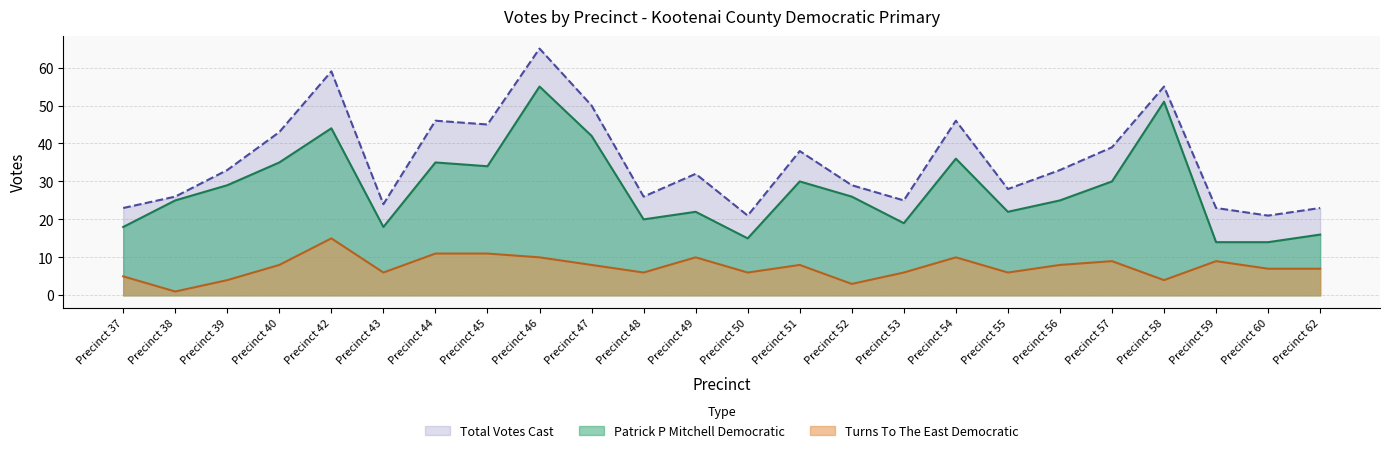

What are all the series names shown in the legend?

Total Votes Cast, Patrick P Mitchell Democratic, Turns To The East Democratic